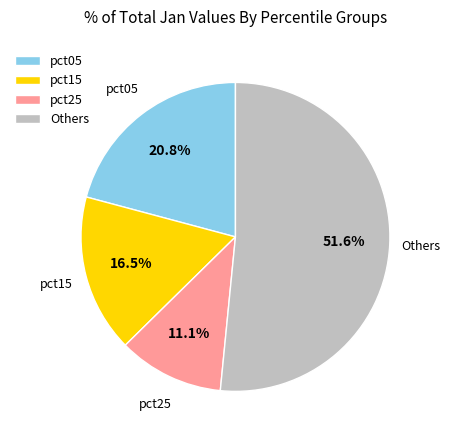

Is the sum of Others and pct05 greater than half?

Yes